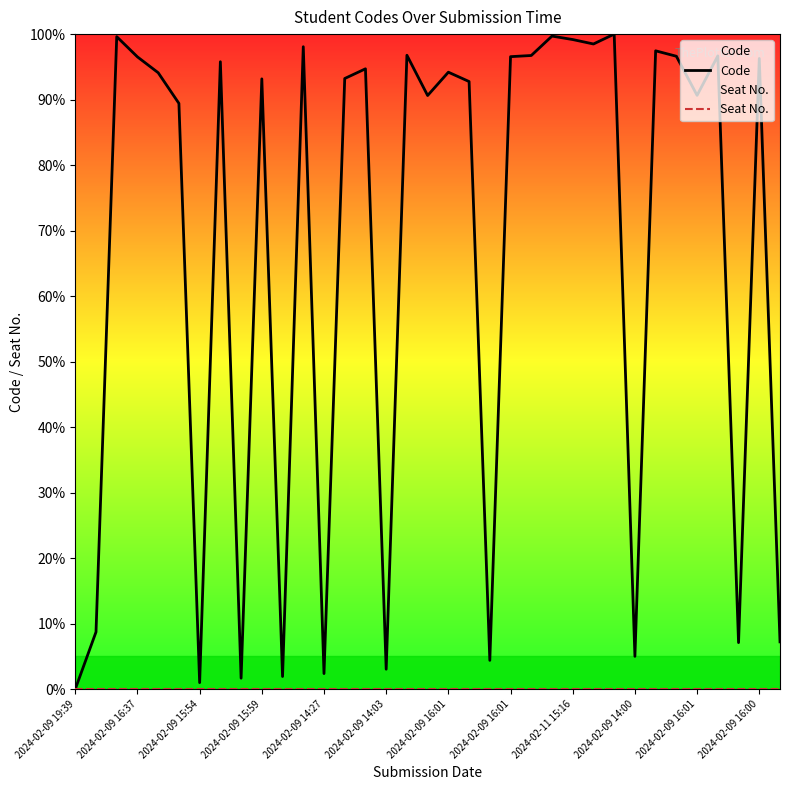

How many lines are shown in the chart?

2